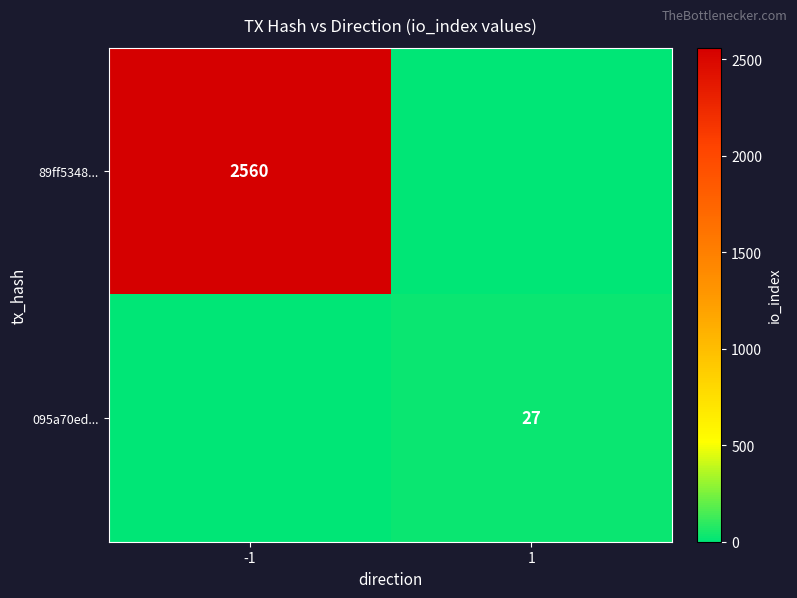

True or false: 89ff5348... has a value of 596 at -1.

False